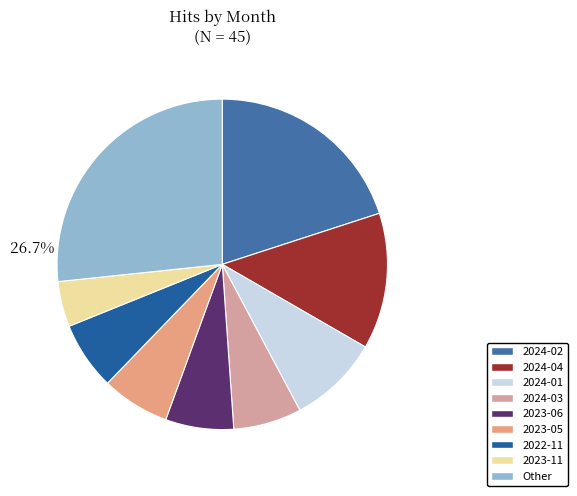

Is the sum of 2024-01 and 2024-04 greater than half?

No